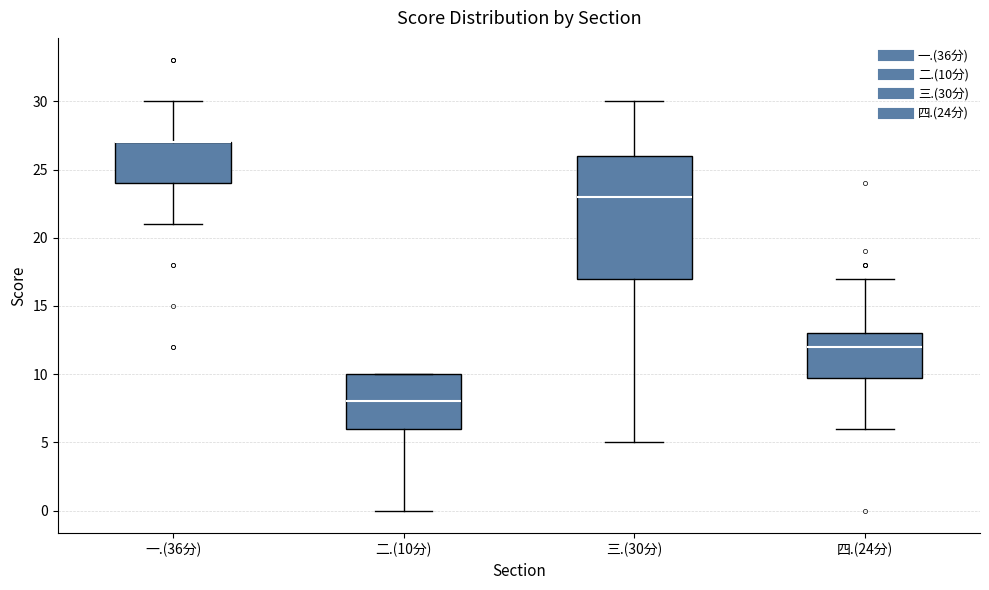

Where does the median line of the box for 二.(10分) sit on the y-axis? The values are not printed on the chart, so give them approximately, as read against the axis.

8